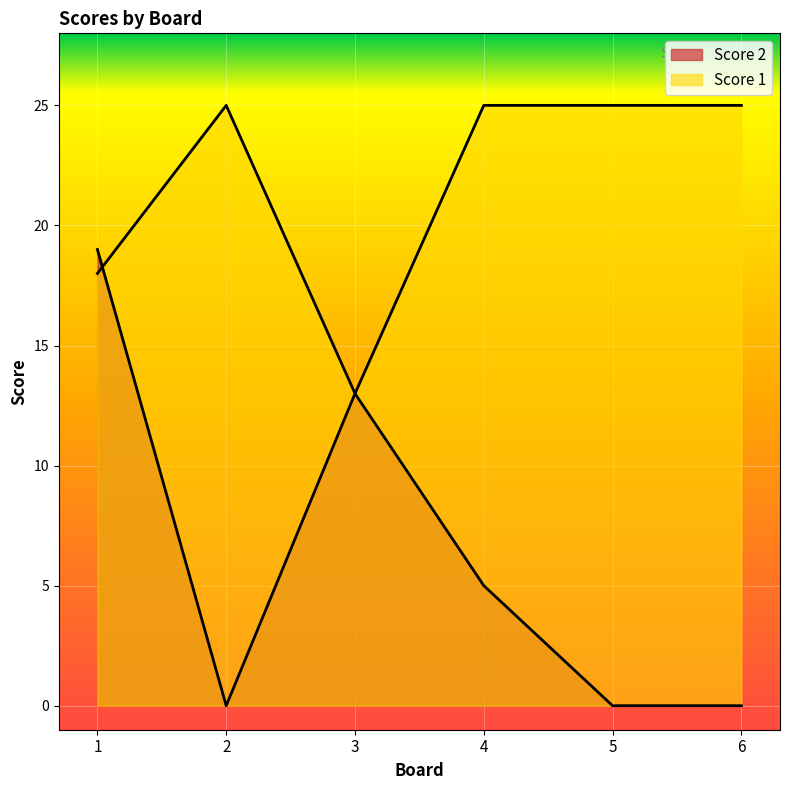

Is it true that Score 1 equals 25 at 5?

True